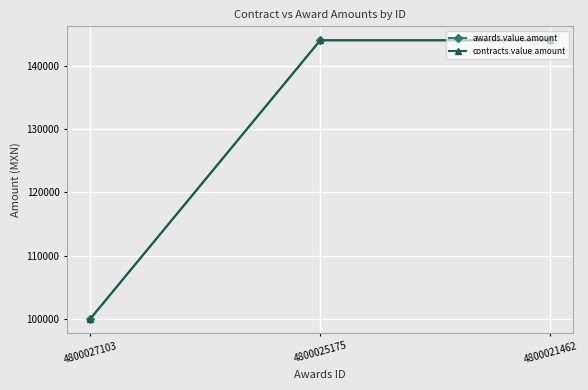

What is the greatest value displayed?

144000